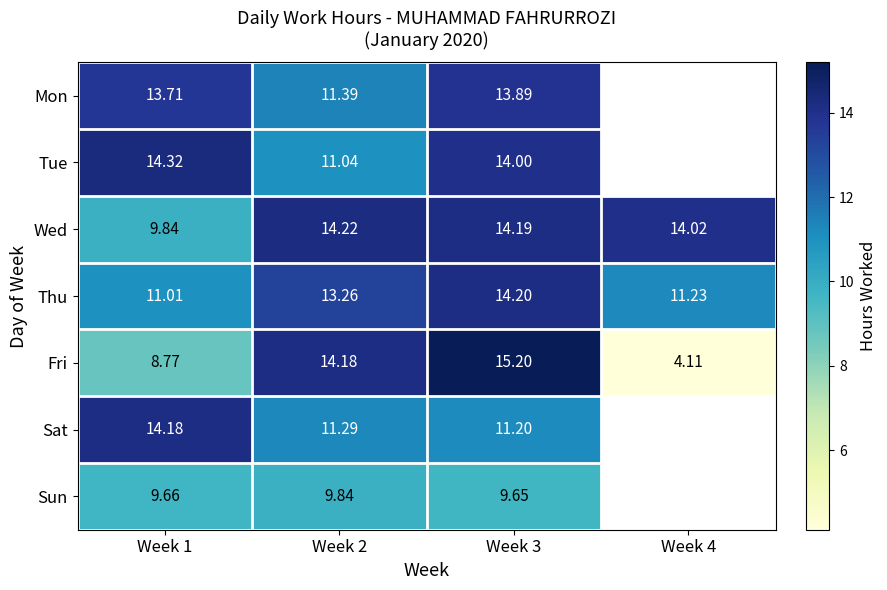

How many data points does each series have?

4